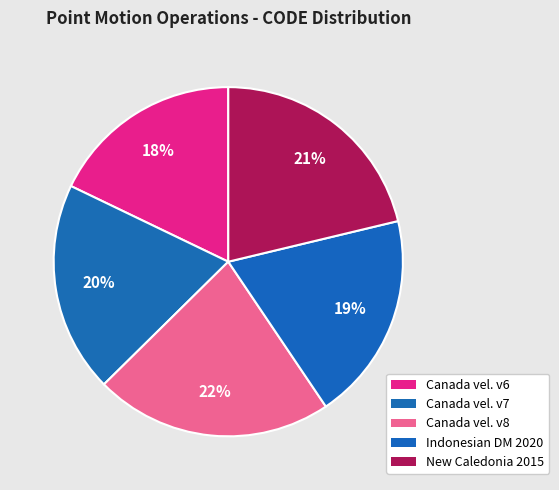

Which slice is the smallest?

Canada velocity grid v6